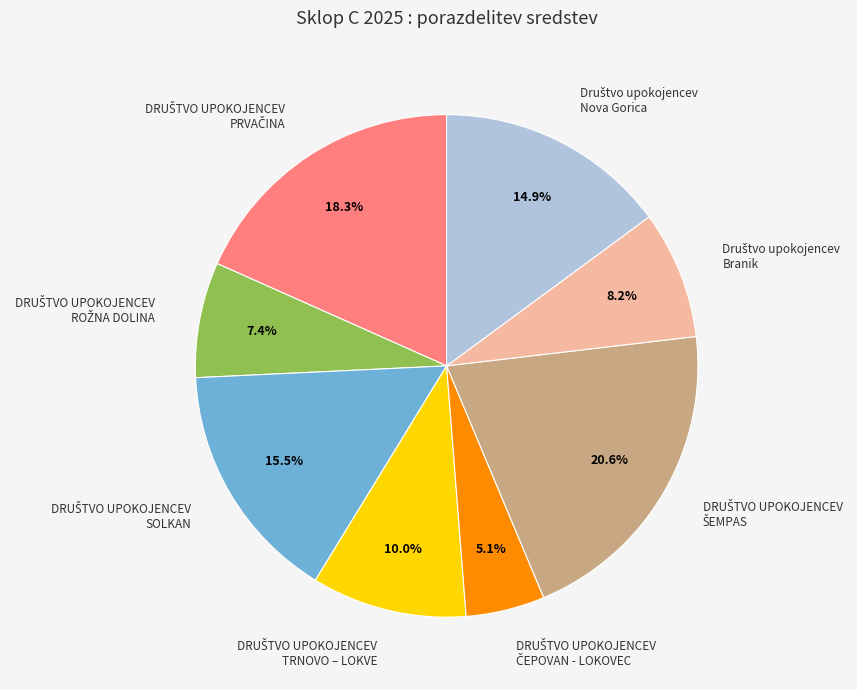

Is there any slice that represents more than half of the pie?

No